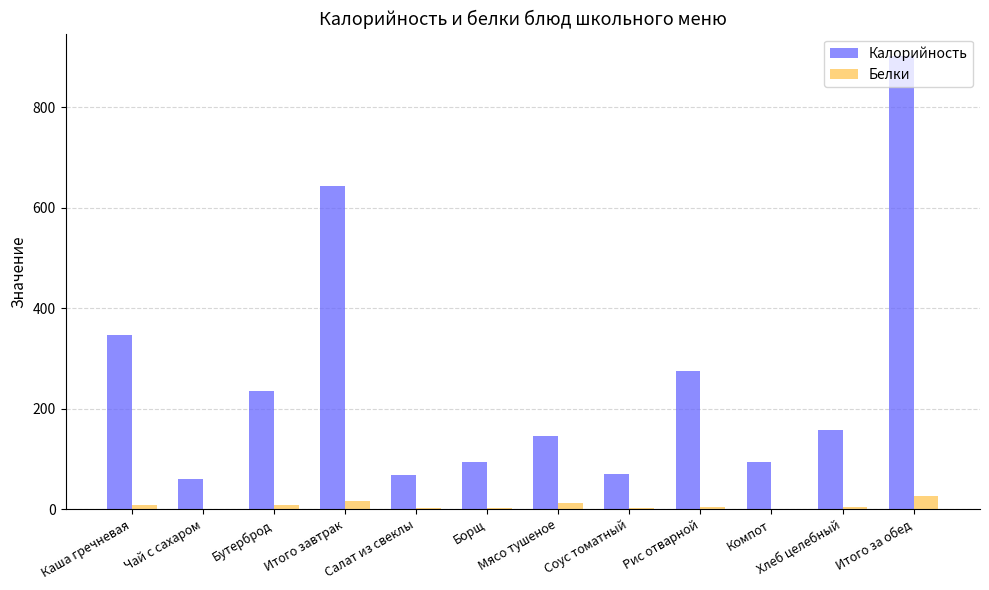

The value of Калорийность at Итого завтрак is 643.0. True or false?

True